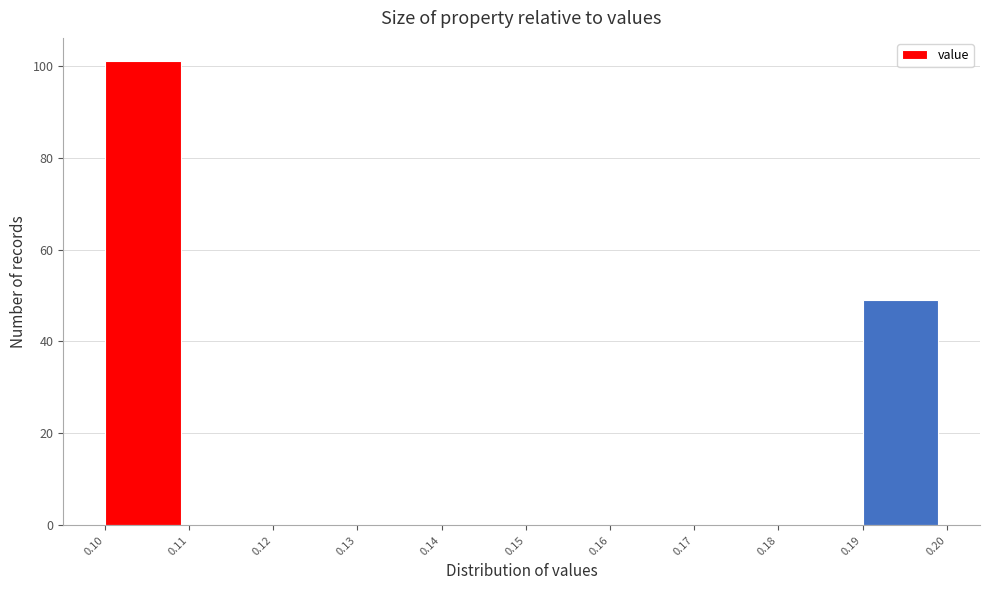

Which range on the x-axis has the tallest bar?

0.10 to 0.11